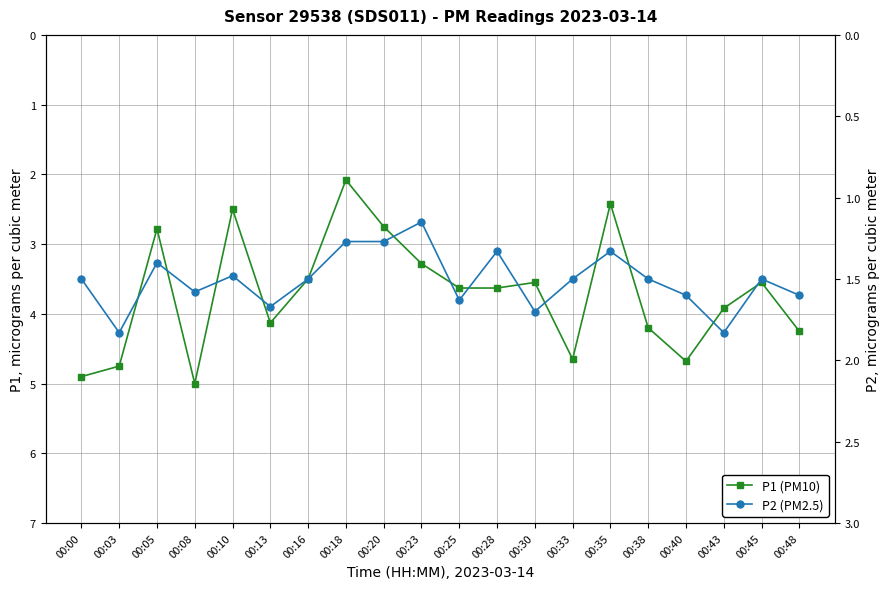

The value of P2 at 00:23 is 1.9. True or false?

False